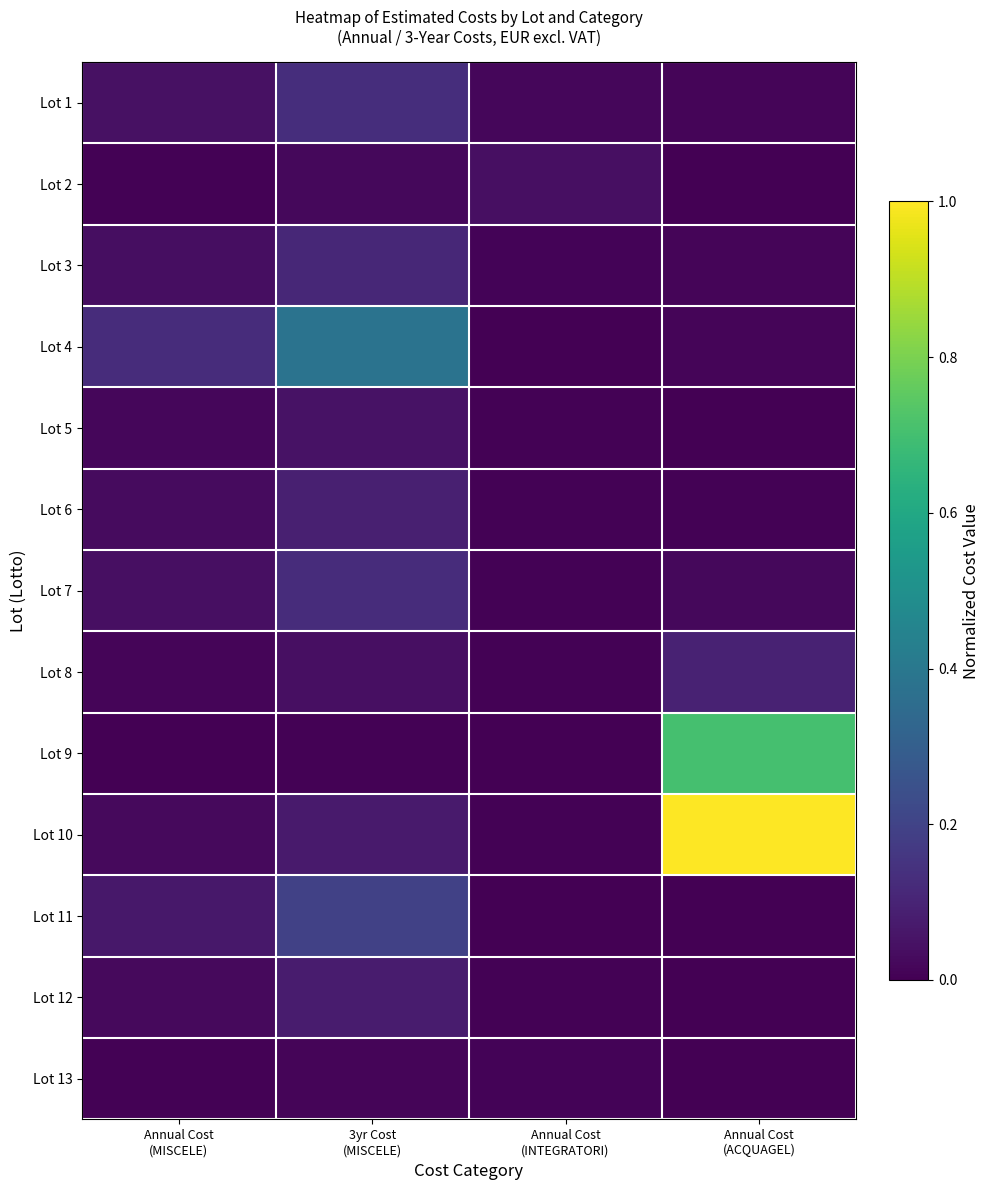

Reading left to right, what are all the values shown in this chart?

Lot 1: Annual Cost
(MISCELE)=0.0	3yr Cost
(MISCELE)=0.1	Annual Cost
(INTEGRATORI)=0.0	Annual Cost
(ACQUAGEL)=0.0
Lot 2: Annual Cost
(MISCELE)=0.0	3yr Cost
(MISCELE)=0.0	Annual Cost
(INTEGRATORI)=0.0	Annual Cost
(ACQUAGEL)=0.0
Lot 3: Annual Cost
(MISCELE)=0.0	3yr Cost
(MISCELE)=0.1	Annual Cost
(INTEGRATORI)=0.0	Annual Cost
(ACQUAGEL)=0.0
Lot 4: Annual Cost
(MISCELE)=0.1	3yr Cost
(MISCELE)=0.4	Annual Cost
(INTEGRATORI)=0.0	Annual Cost
(ACQUAGEL)=0.0
Lot 5: Annual Cost
(MISCELE)=0.0	3yr Cost
(MISCELE)=0.0	Annual Cost
(INTEGRATORI)=0.0	Annual Cost
(ACQUAGEL)=0.0
Lot 6: Annual Cost
(MISCELE)=0.0	3yr Cost
(MISCELE)=0.1	Annual Cost
(INTEGRATORI)=0.0	Annual Cost
(ACQUAGEL)=0.0
Lot 7: Annual Cost
(MISCELE)=0.0	3yr Cost
(MISCELE)=0.1	Annual Cost
(INTEGRATORI)=0.0	Annual Cost
(ACQUAGEL)=0.0
Lot 8: Annual Cost
(MISCELE)=0.0	3yr Cost
(MISCELE)=0.0	Annual Cost
(INTEGRATORI)=0.0	Annual Cost
(ACQUAGEL)=0.1
Lot 9: Annual Cost
(MISCELE)=0.0	3yr Cost
(MISCELE)=0.0	Annual Cost
(INTEGRATORI)=0.0	Annual Cost
(ACQUAGEL)=0.7
Lot 10: Annual Cost
(MISCELE)=0.0	3yr Cost
(MISCELE)=0.1	Annual Cost
(INTEGRATORI)=0.0	Annual Cost
(ACQUAGEL)=1.0
Lot 11: Annual Cost
(MISCELE)=0.1	3yr Cost
(MISCELE)=0.2	Annual Cost
(INTEGRATORI)=0.0	Annual Cost
(ACQUAGEL)=0.0
Lot 12: Annual Cost
(MISCELE)=0.0	3yr Cost
(MISCELE)=0.1	Annual Cost
(INTEGRATORI)=0.0	Annual Cost
(ACQUAGEL)=0.0
Lot 13: Annual Cost
(MISCELE)=0.0	3yr Cost
(MISCELE)=0.0	Annual Cost
(INTEGRATORI)=0.0	Annual Cost
(ACQUAGEL)=0.0